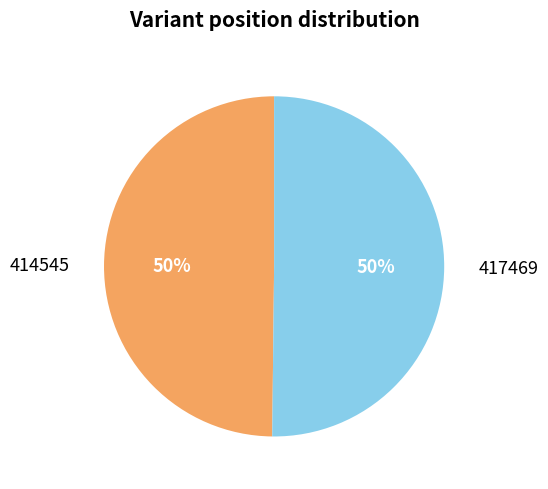

To the nearest percent, what percentage of the pie is 414545?

50%